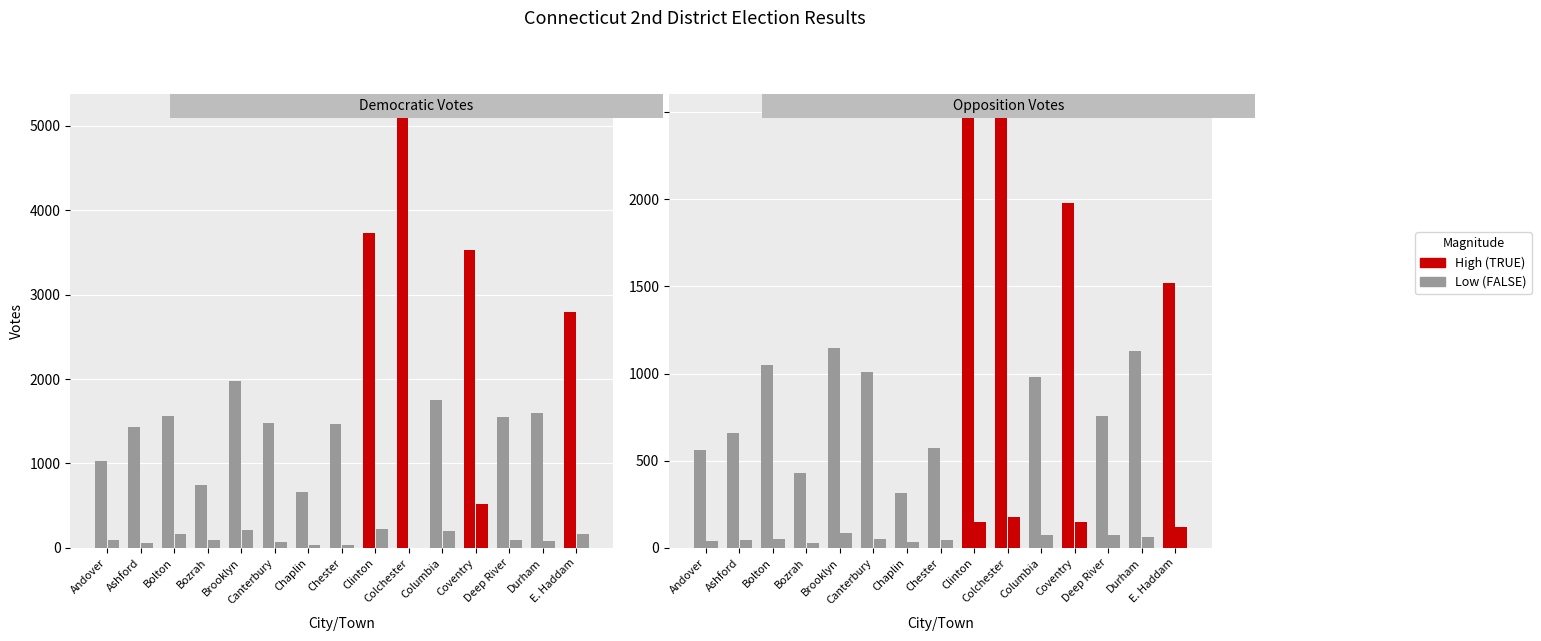

Reading left to right, list all the values displayed in this chart.

Joe Courtney Democratic: 1030	1429	1567	750	1973	1475	668	1467	3735	5120	1750	3526	1554	1601	2794
Joe Courtney Working Families: 93	62	164	99	208	73	40	35	222	0	195	515	92	83	161
Sean Sullivan Republican: 563	660	1048	432	1146	1007	313	575	2479	2474	978	1977	755	1129	1518
G. Scott Deshefy Green: 38	45	53	27	85	53	32	43	150	175	72	147	73	65	120